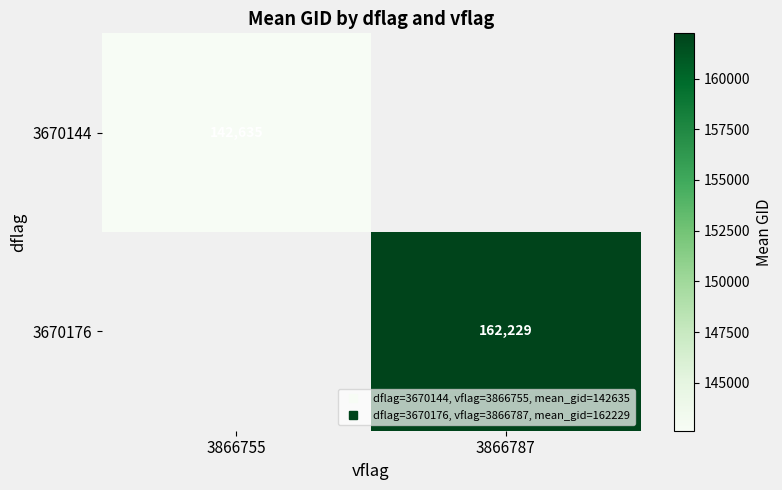

At how many categories does at least one series exceed 151315?

1